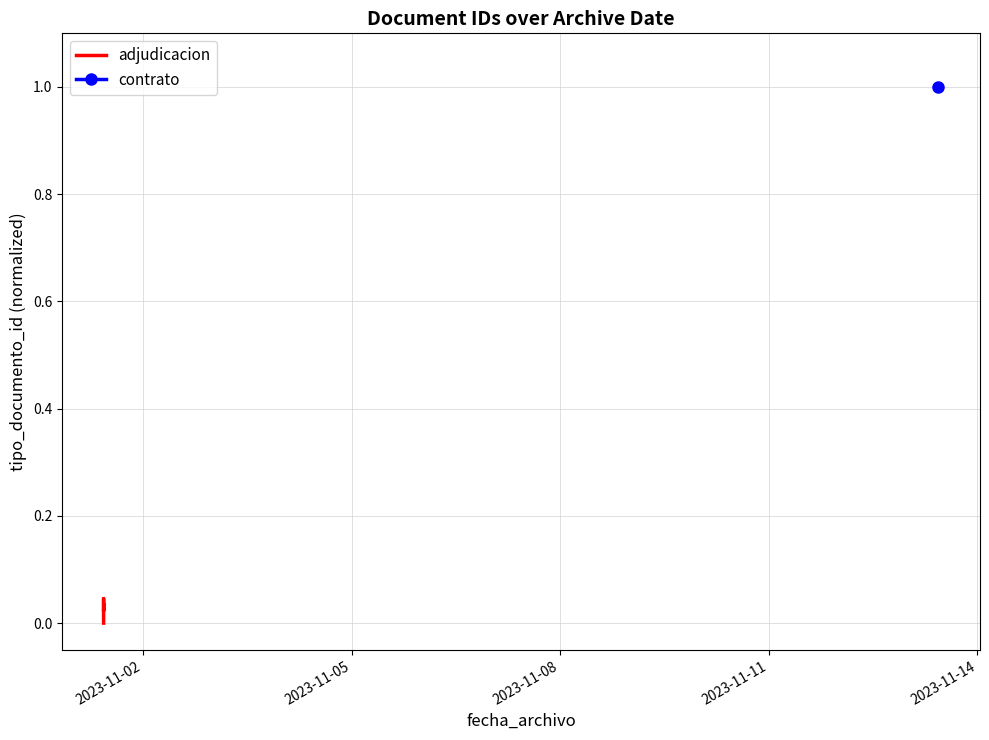

Where is the data nearest to the value 0?

2023-11-02